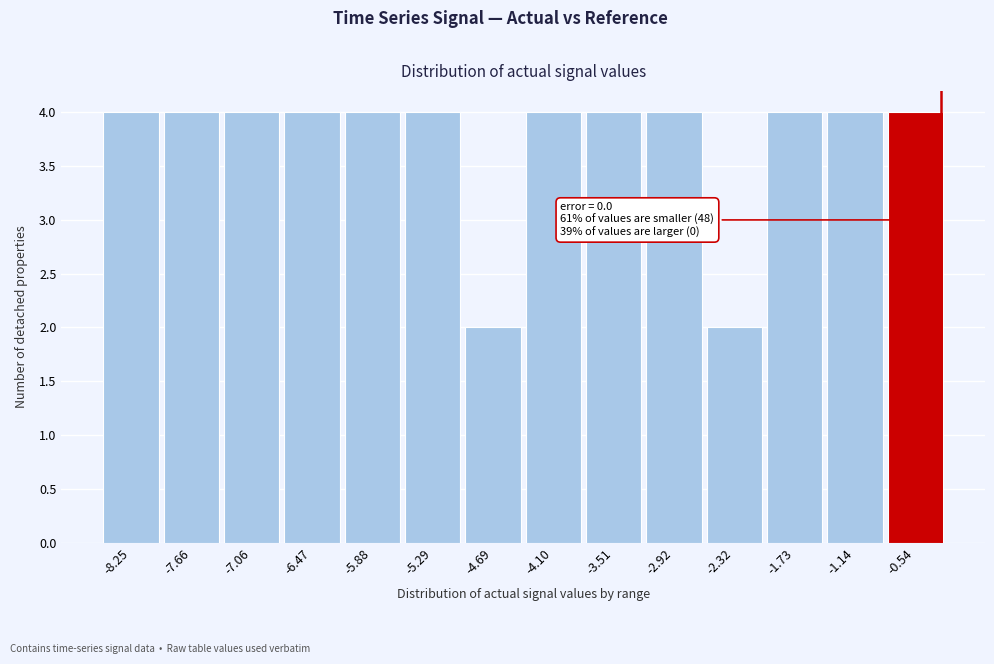

Reading left to right, list all the values displayed in this chart.

4	4	4	4	4	4	2	4	4	4	2	4	4	4